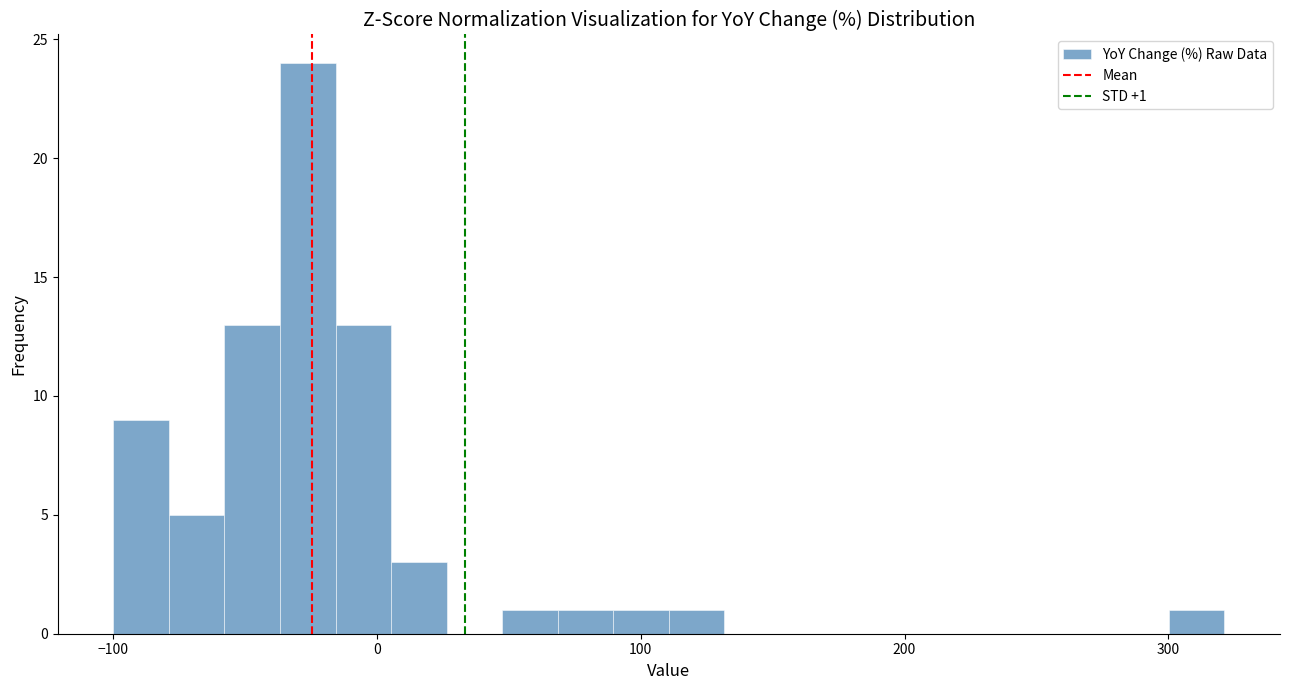

Read against the x-axis, roughly where is the centre of the tallest bar?

-30